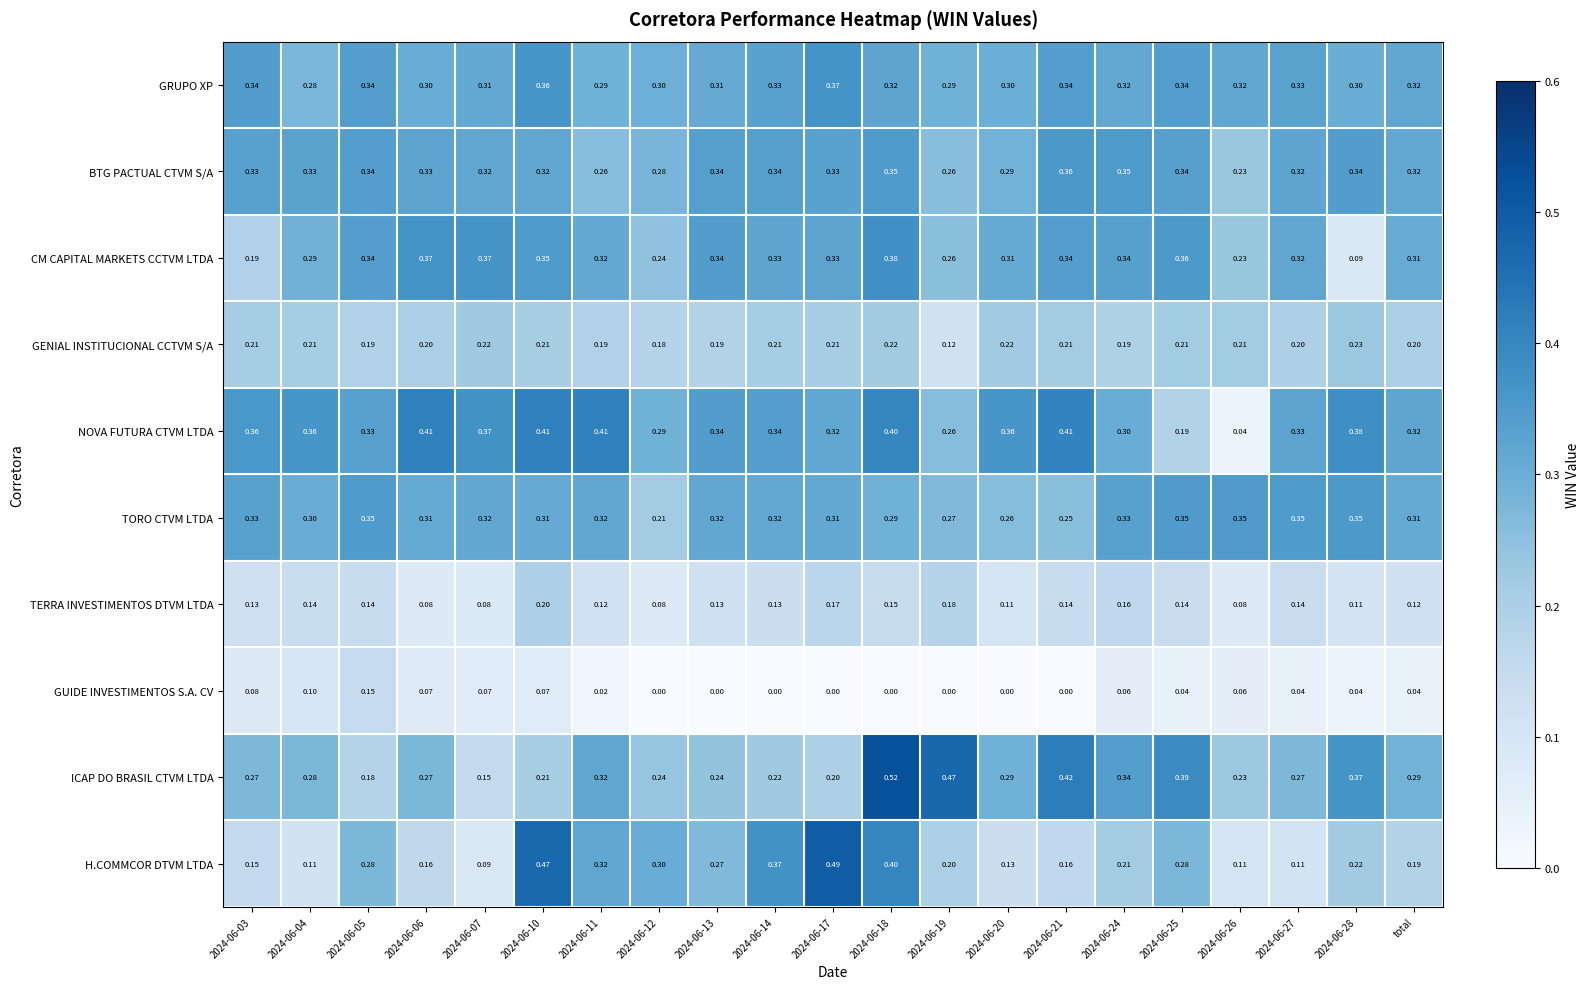

Which series has the largest total across all categories?

NOVA FUTURA CTVM LTDA